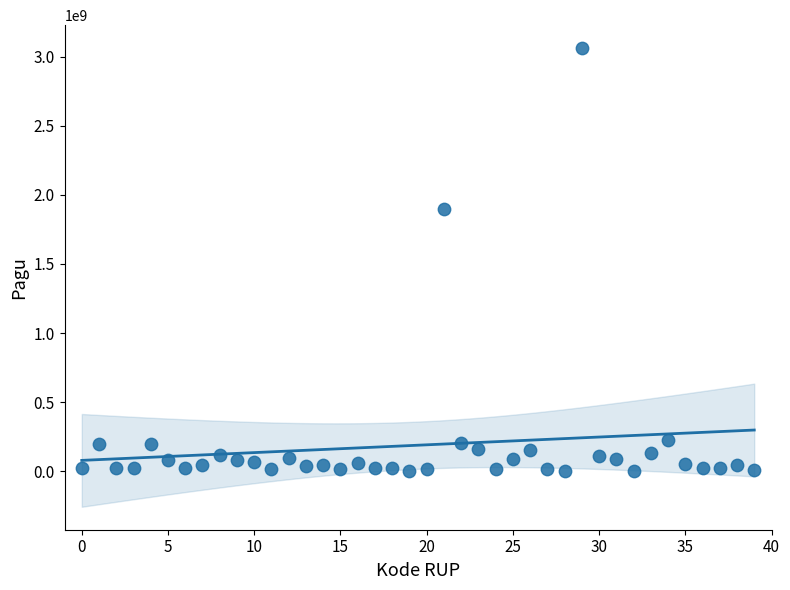

What Y value in the scatter plot is closest to 1531839442?

1894830000